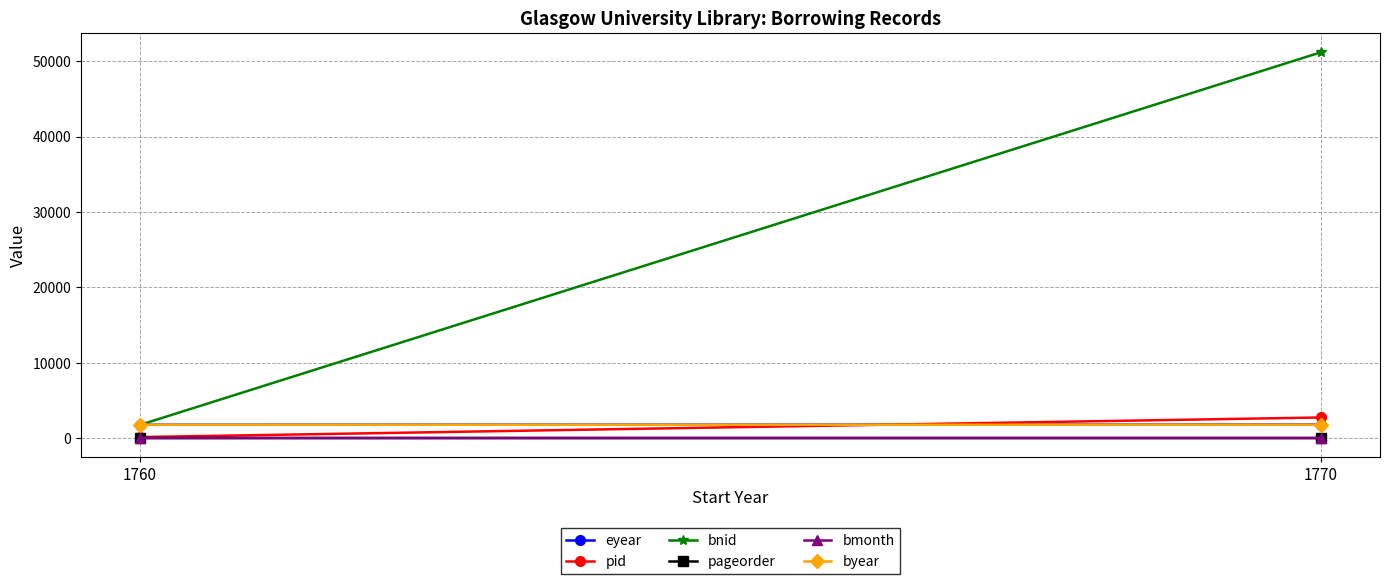

Which series has the widest spread of values?

bnid